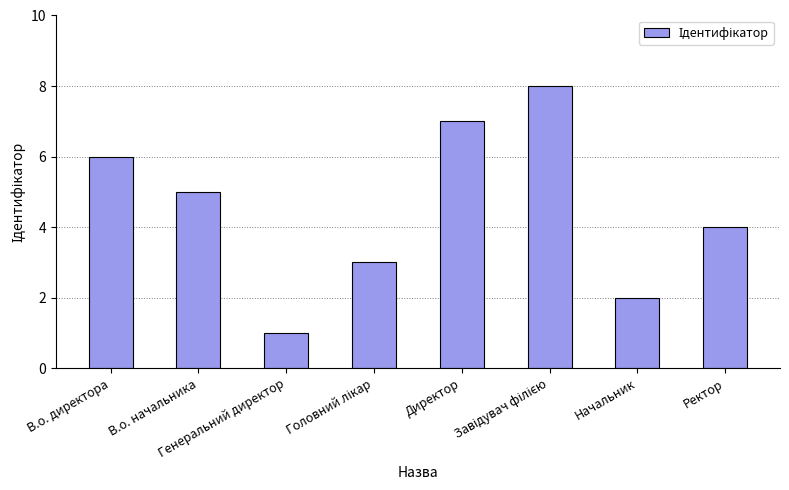

What is the change in value from Генеральний директор to Ректор?

+3